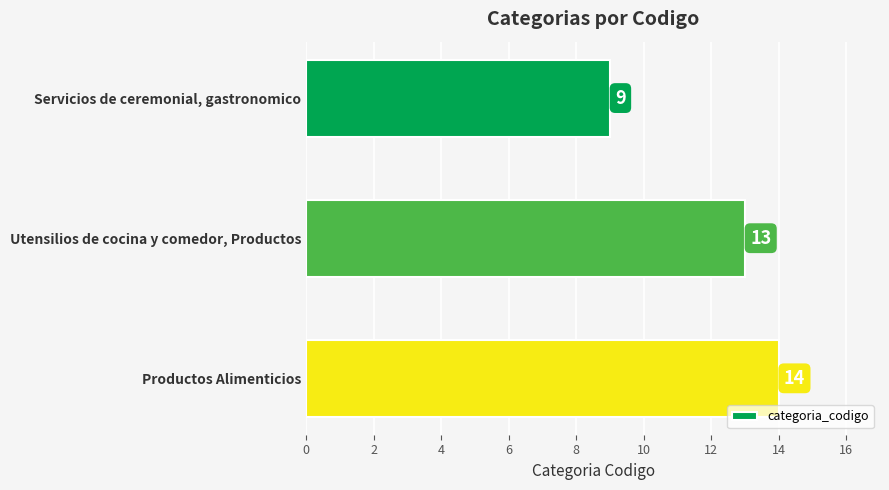

What is the label of the 2nd bar from the top?

Utensilios de cocina y comedor, Productos